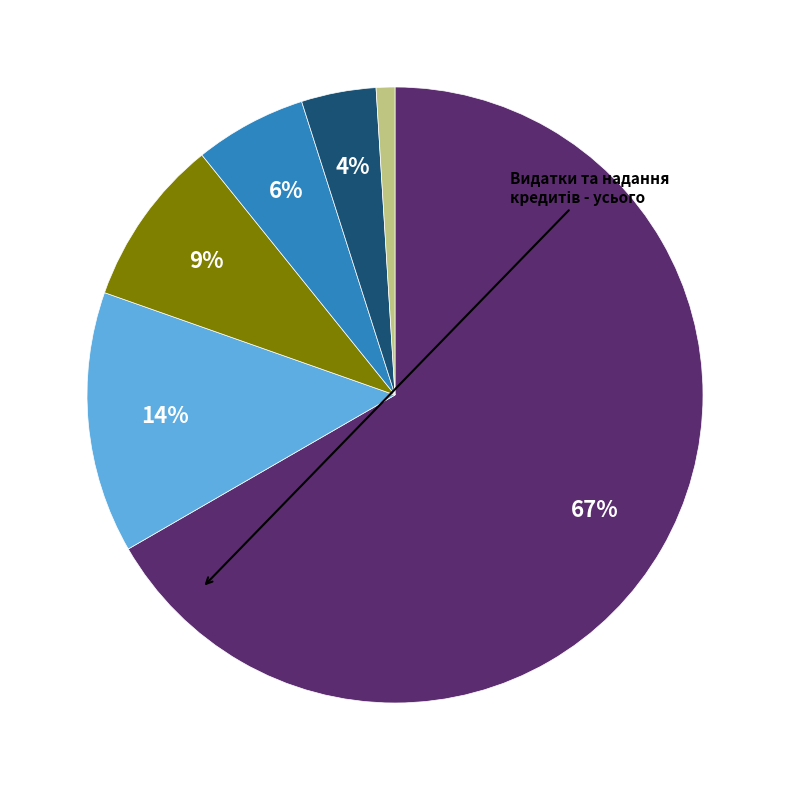

Is there any slice that represents more than half of the pie?

Yes